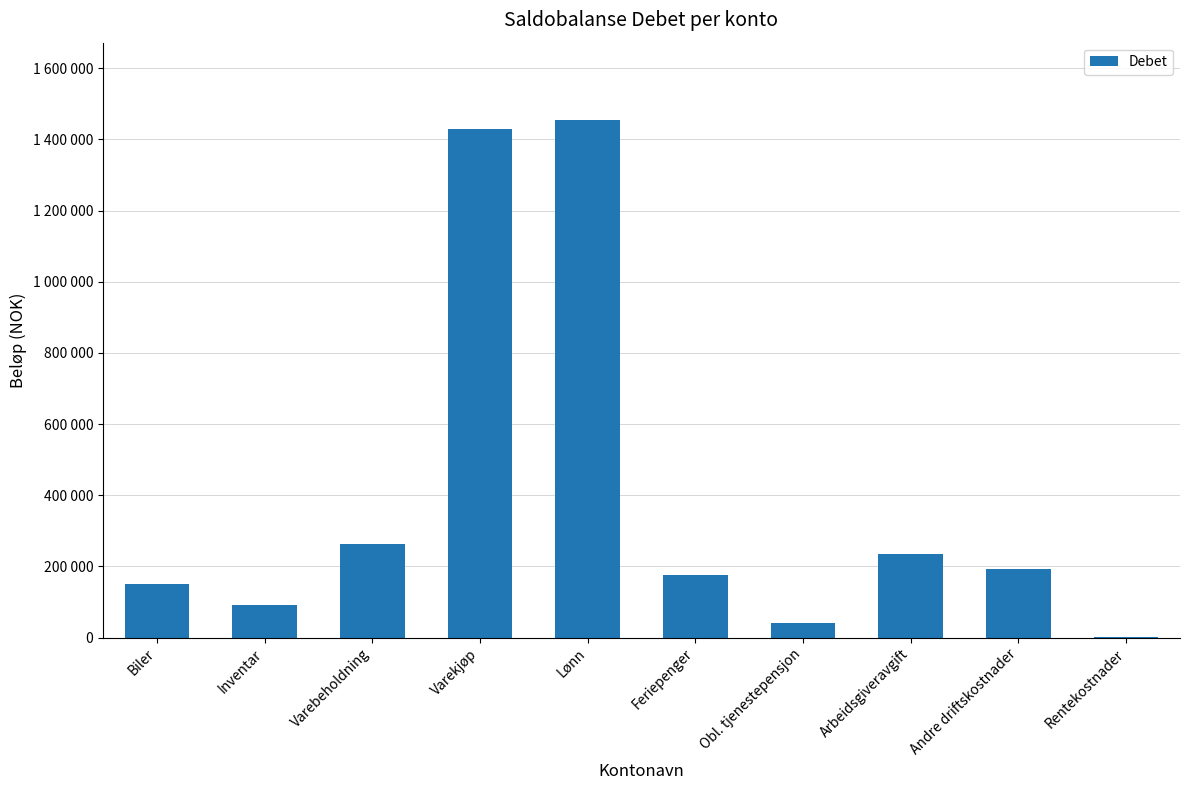

List the labels in order of value, largest first.

Lønn, Varekjøp, Varebeholdning, Arbeidsgiveravgift, Andre driftskostnader, Feriepenger, Biler, Inventar, Obl. tjenestepensjon, Rentekostnader